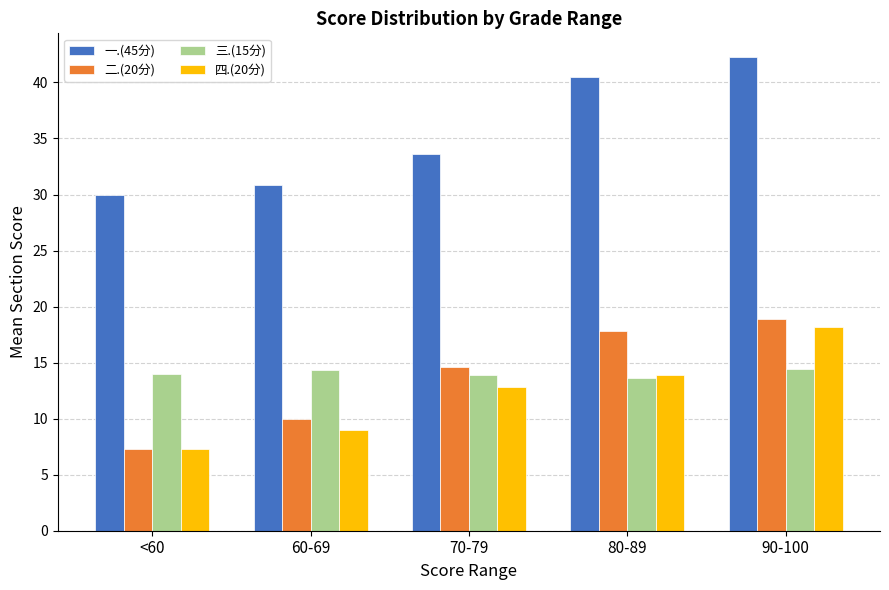

How many distinct data groups are displayed?

4